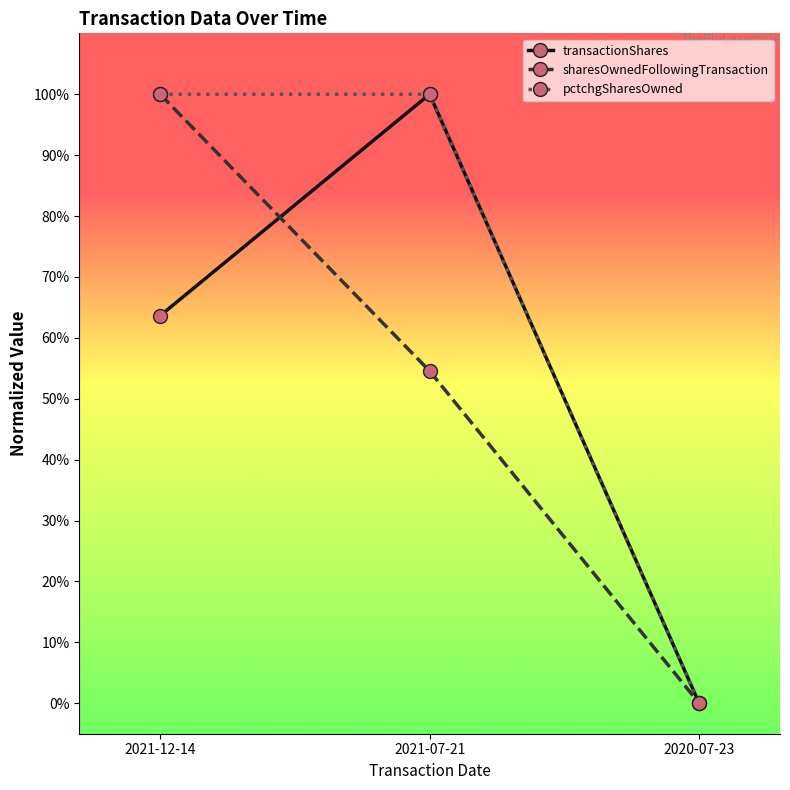

What is the average value of the sharesOwnedFollowingTransaction series?

0.5